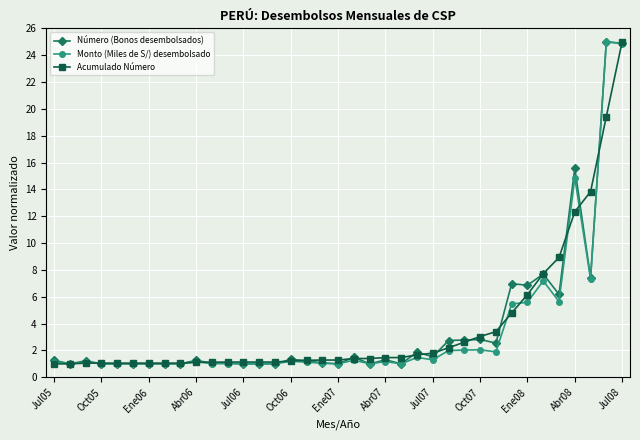

What is the highest value of the Monto (Miles de S/) desembolsado series?

25.0